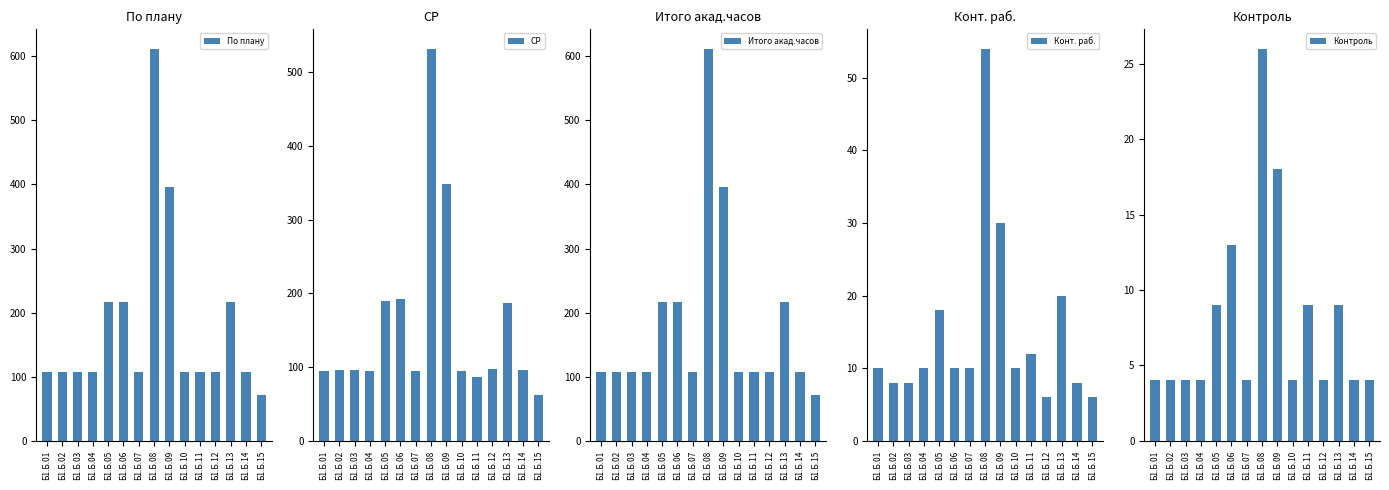

Rank the series by their maximum value, from lowest to highest.

Контроль, Конт. раб., СР, По плану, Итого акад.часов